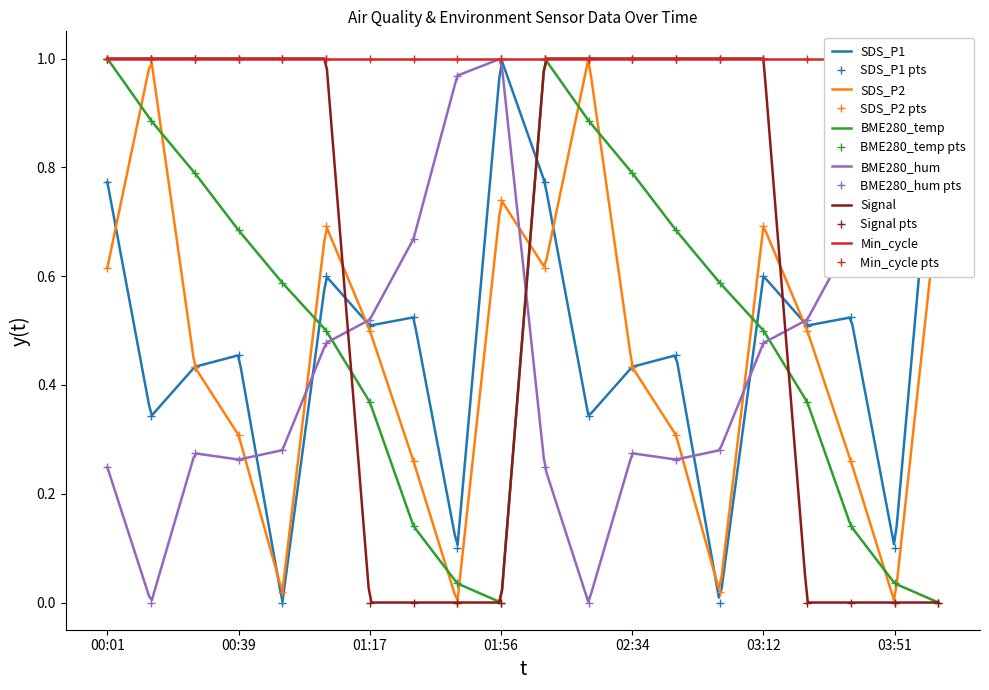

What is the difference between the maximum and minimum values in the BME280_hum series?

1.0